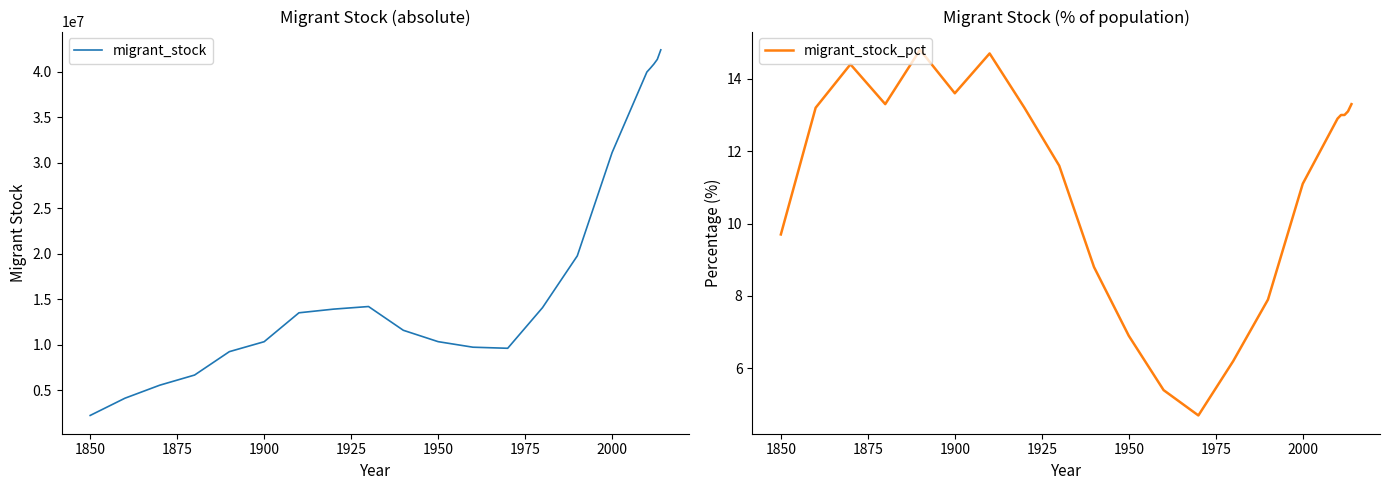

The value of migrant_stock at 1950 is 10347400. True or false?

True